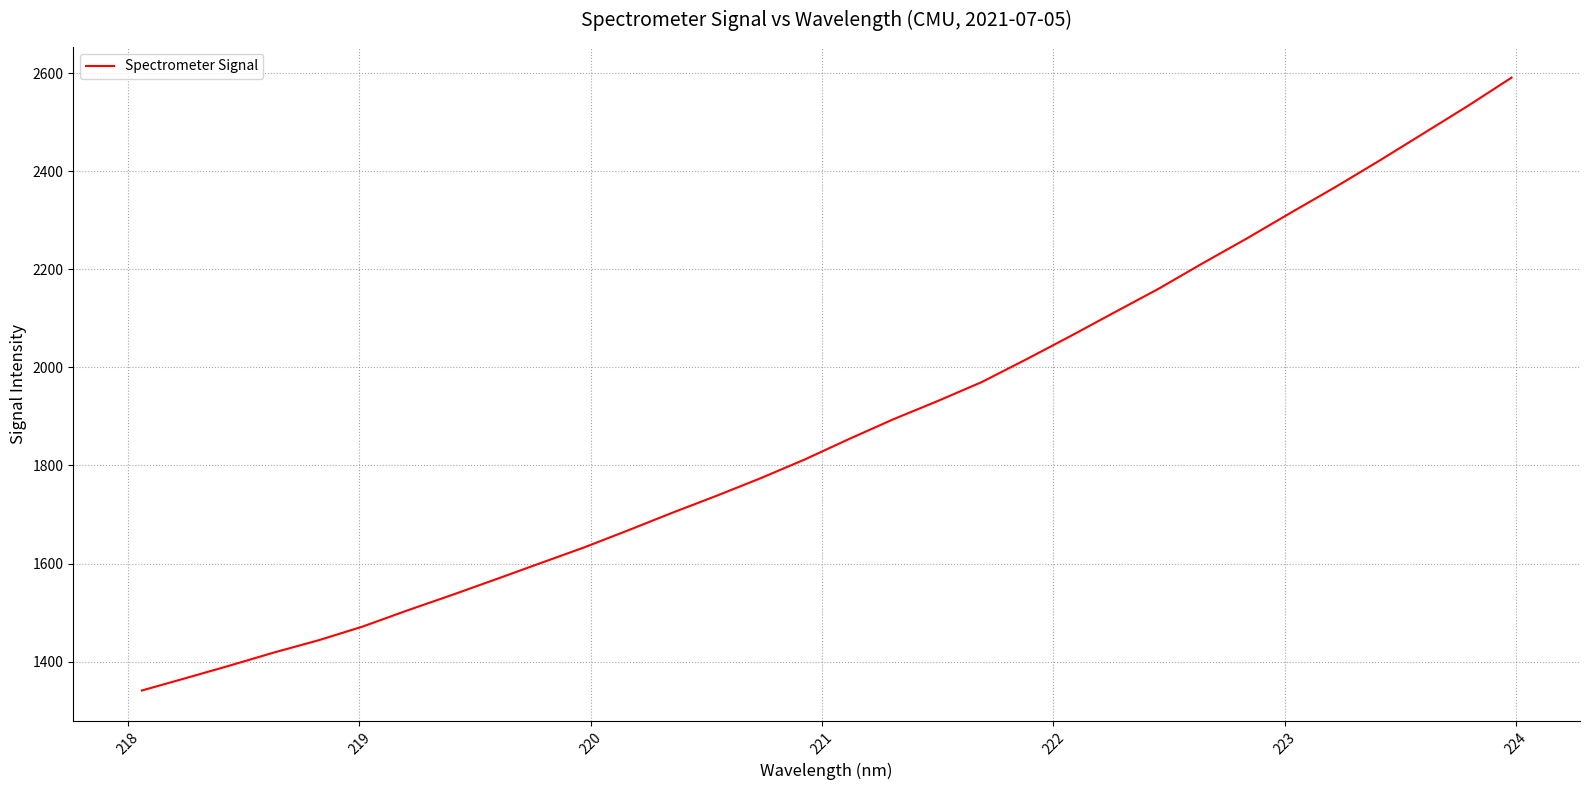

What is the difference between the maximum and minimum values?

1249.9